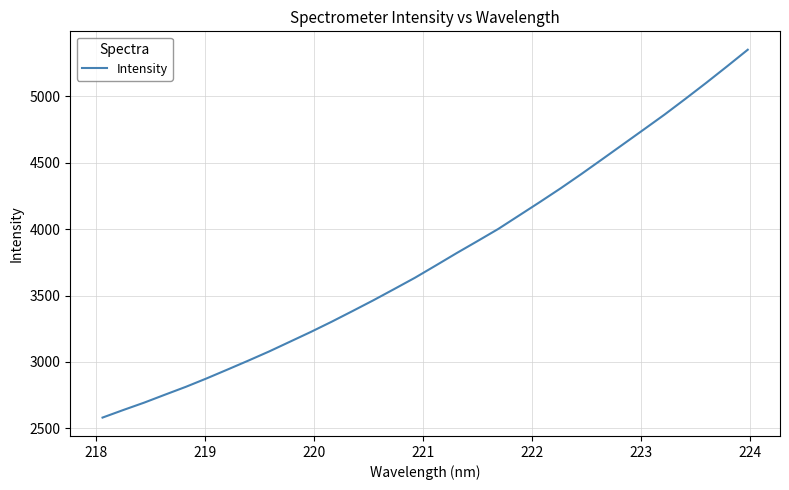

How many lines are shown in the chart?

1